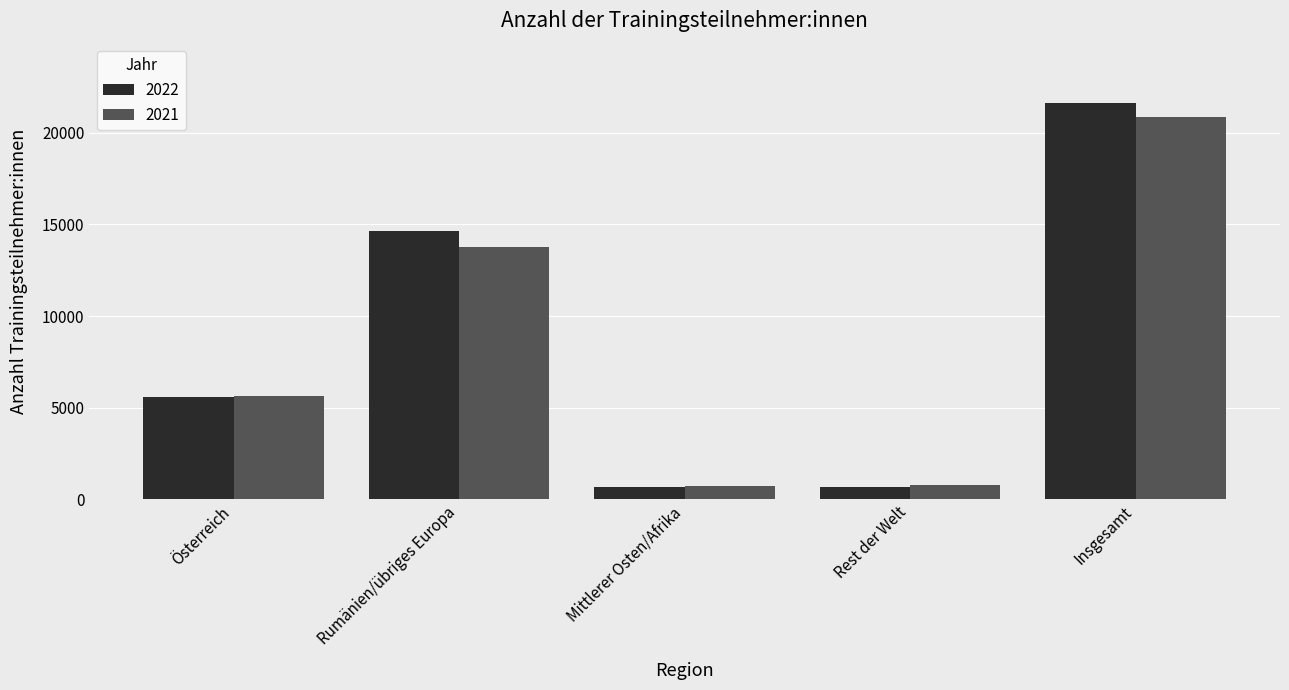

What is the difference between the maximum and second lowest values in the 2021 series?

20103